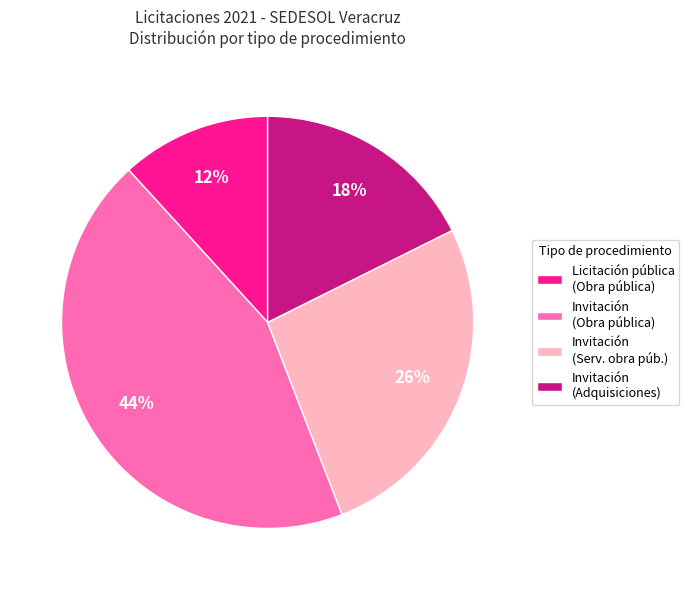

Is there any slice that represents more than half of the pie?

No